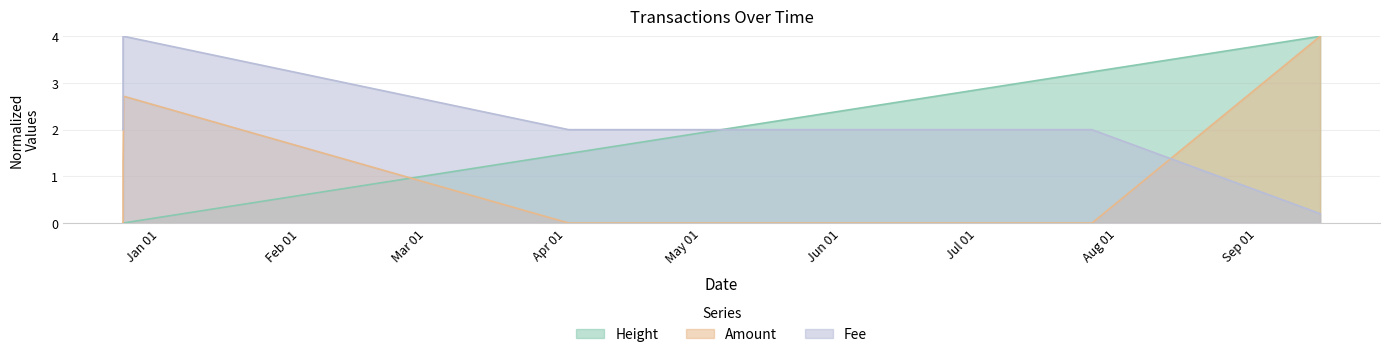

What is the average value of the Amount series?

0.9